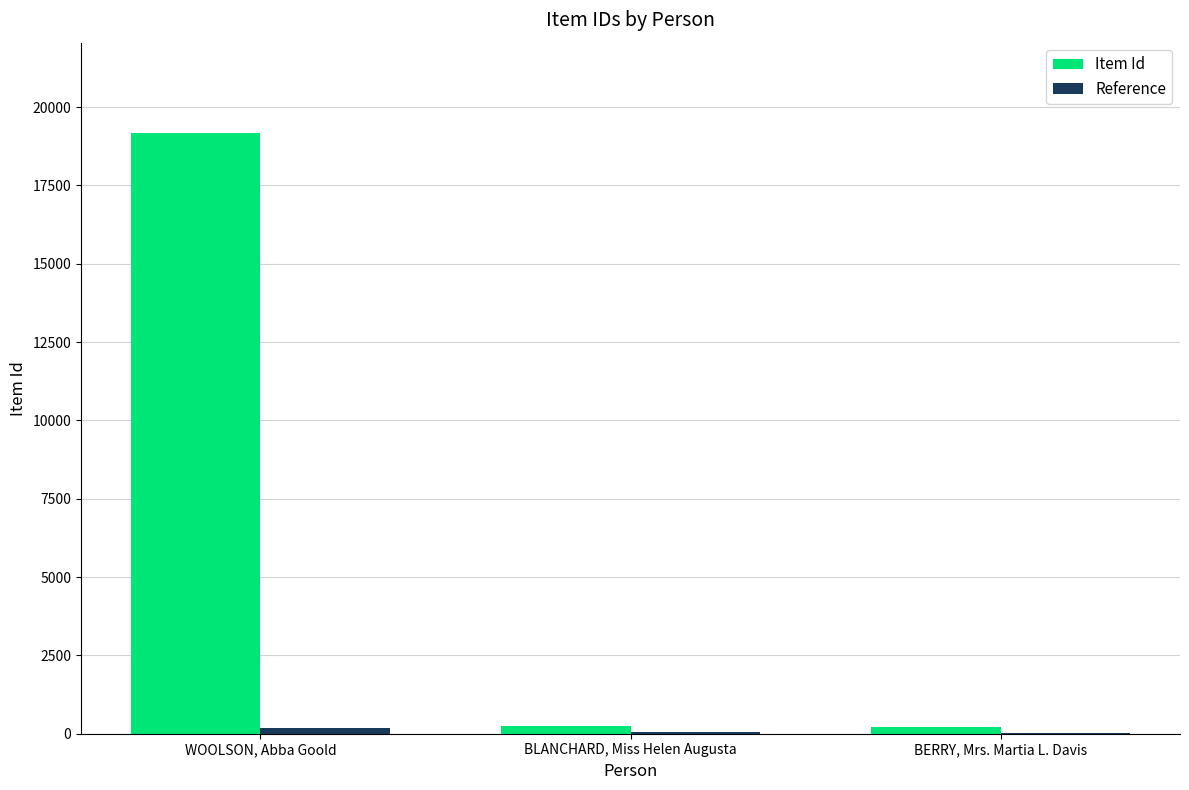

Does the chart contain stacked bars?

No